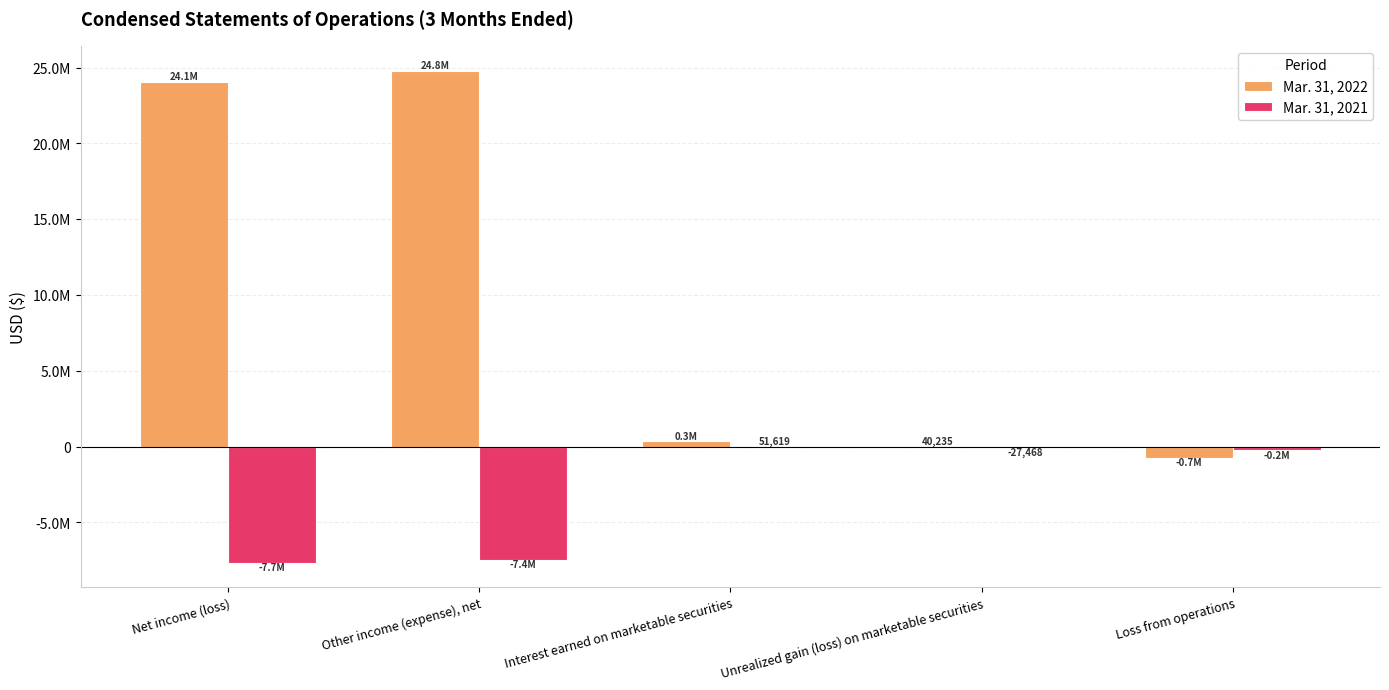

Which series changed the most between Other income (expense), net and Loss from operations?

Mar. 31, 2022